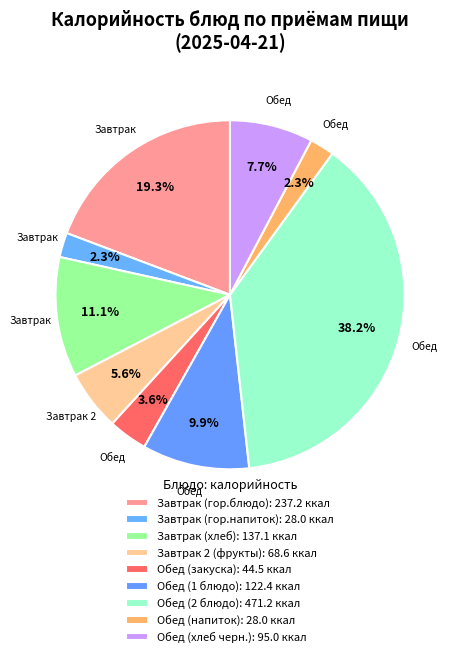

How many segments does this pie chart have?

9